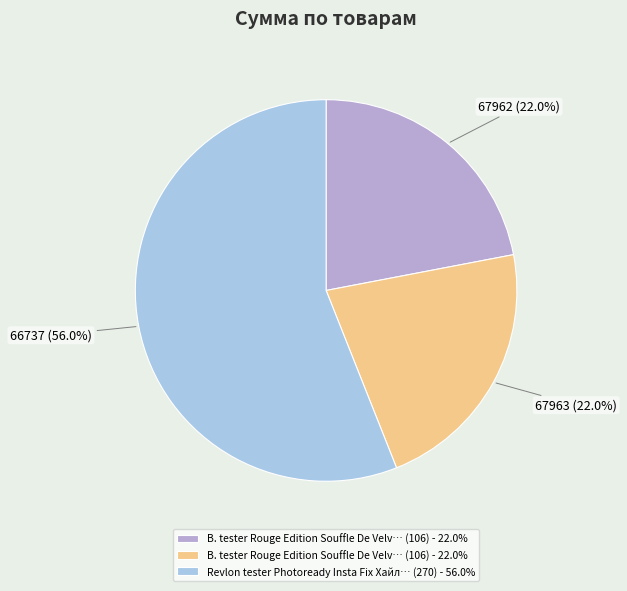

Count the number of slices in the pie.

3